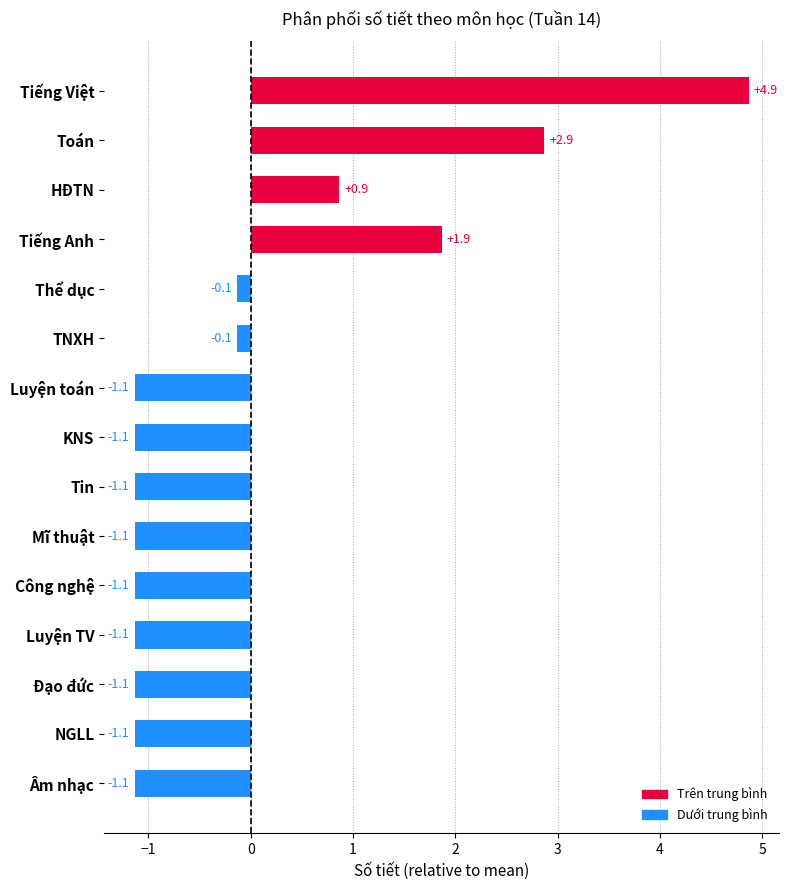

Between Tiếng Việt and NGLL, which is larger?

Tiếng Việt